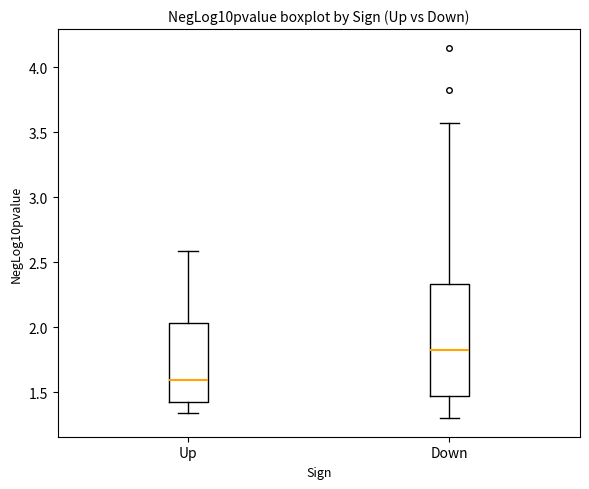

Reading left to right, transcribe this box plot: for each box, give where its median line is, the range the box spans, and where its two whiskers end, as read against the y-axis. The values are not printed on the chart, so give them approximately, as read against the axis.

Up: median 1.60, box 1.45 to 2.05, whiskers 1.35 to 2.60
Down: median 1.85, box 1.45 to 2.35, whiskers 1.30 to 3.55